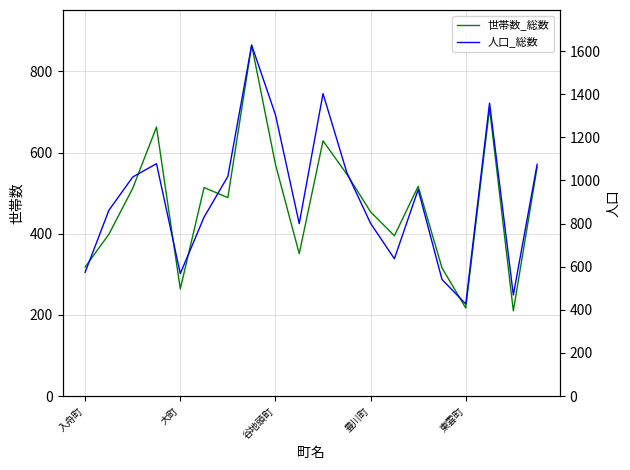

Rank the series by their maximum value, from highest to lowest.

人口_総数, 世帯数_総数